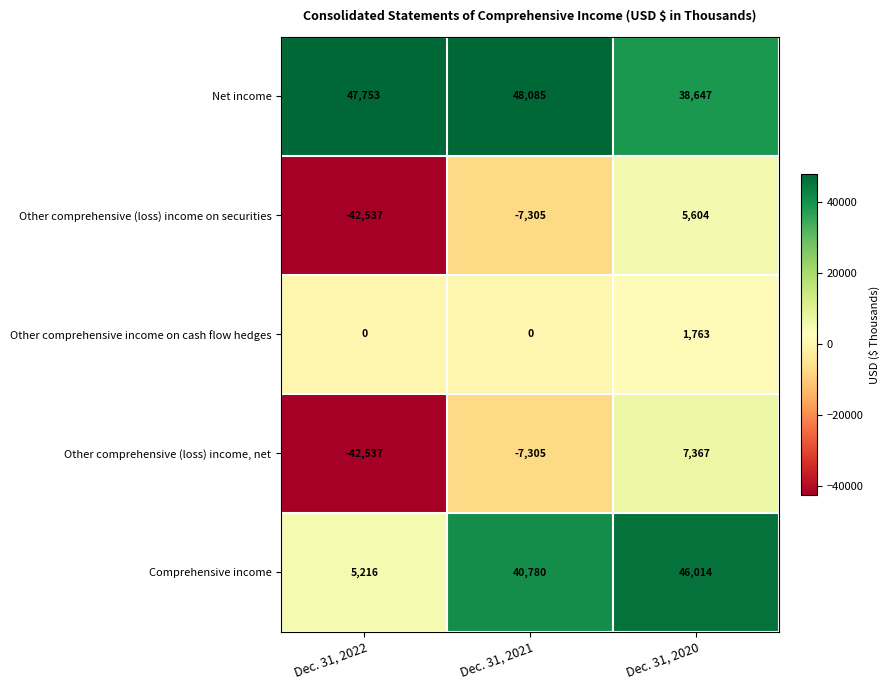

Reading left to right, transcribe all the data shown in this chart.

Net income: Dec. 31, 2022=47753	Dec. 31, 2021=48085	Dec. 31, 2020=38647
Other comprehensive (loss) income on securities: Dec. 31, 2022=-42537	Dec. 31, 2021=-7305	Dec. 31, 2020=5604
Other comprehensive income on cash flow hedges: Dec. 31, 2022=0	Dec. 31, 2021=0	Dec. 31, 2020=1763
Other comprehensive (loss) income, net: Dec. 31, 2022=-42537	Dec. 31, 2021=-7305	Dec. 31, 2020=7367
Comprehensive income: Dec. 31, 2022=5216	Dec. 31, 2021=40780	Dec. 31, 2020=46014